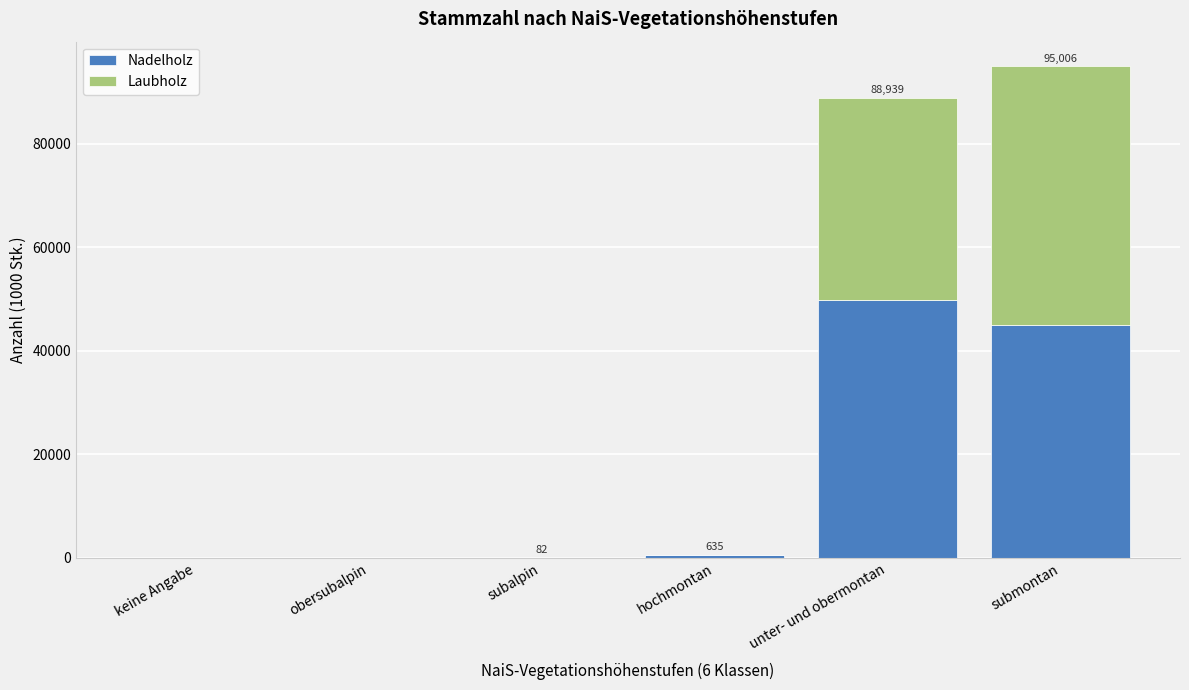

What is the highest value of the Nadelholz series?

49752